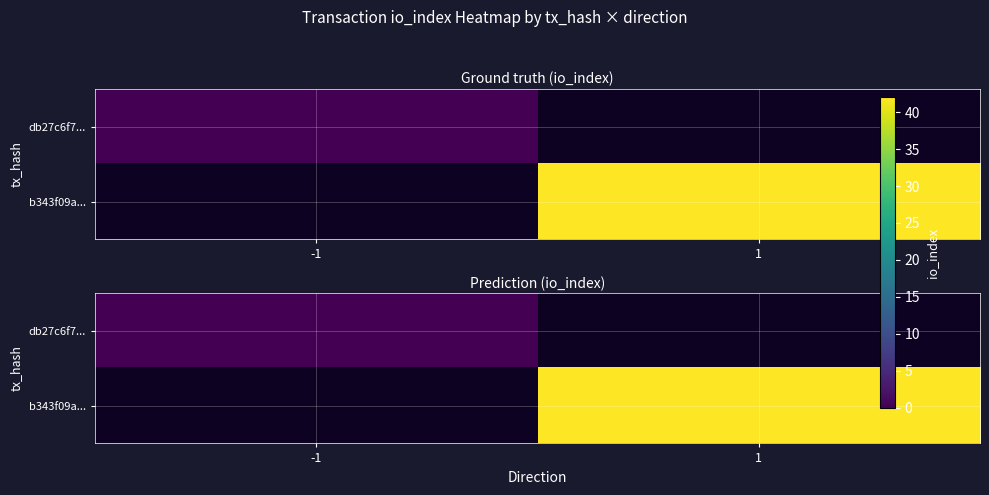

At how many categories does at least one series exceed 36?

1